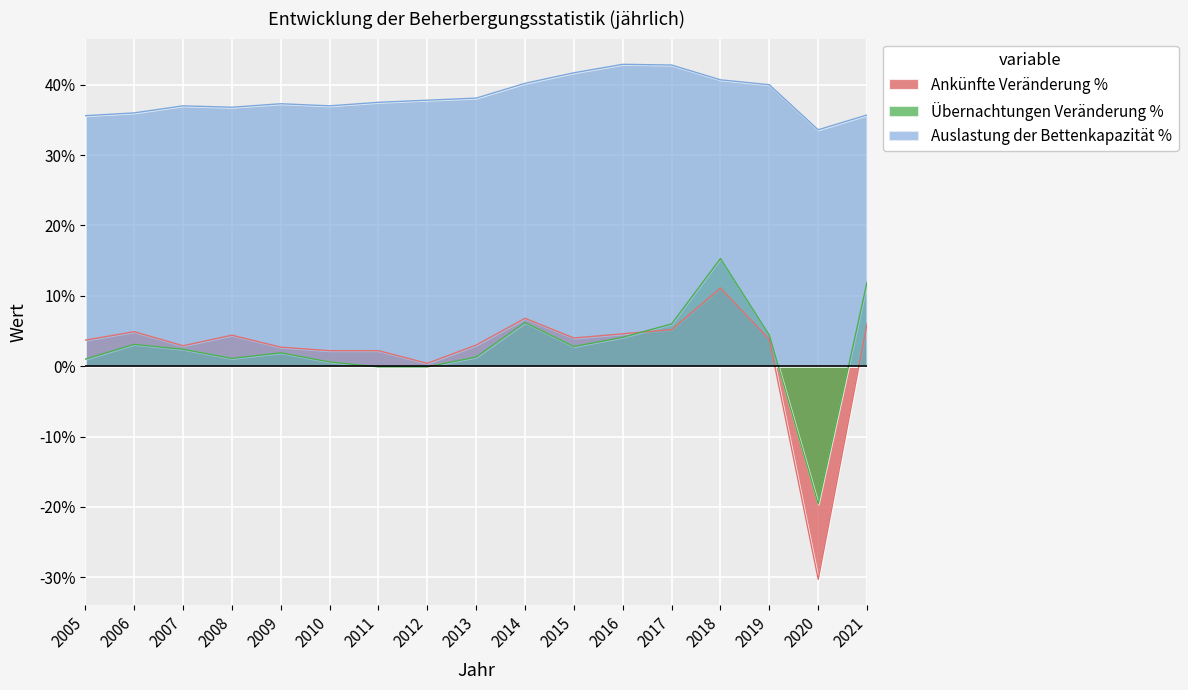

What is the value of the Ankünfte Veränderung % point at the 3rd from the left?

2.9